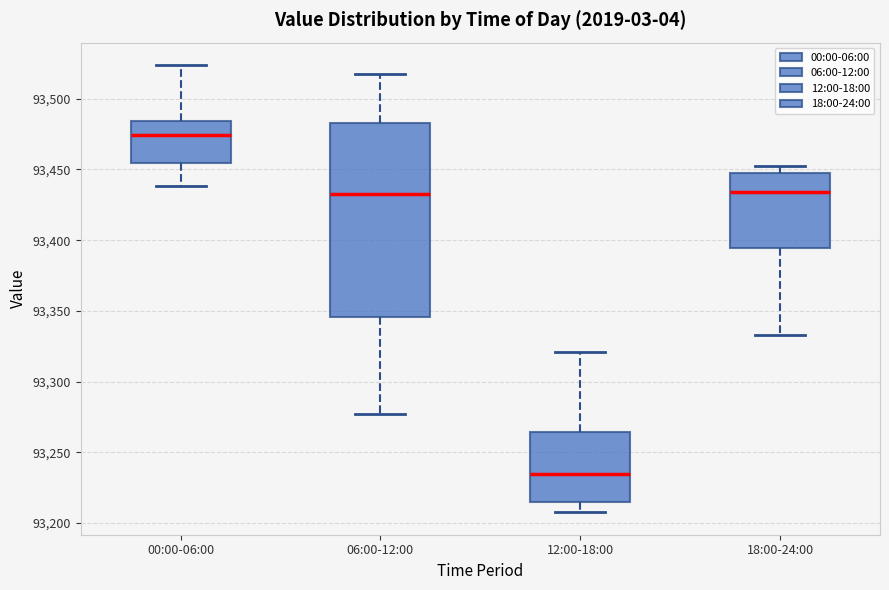

Which box's median line is the highest?

00:00-06:00